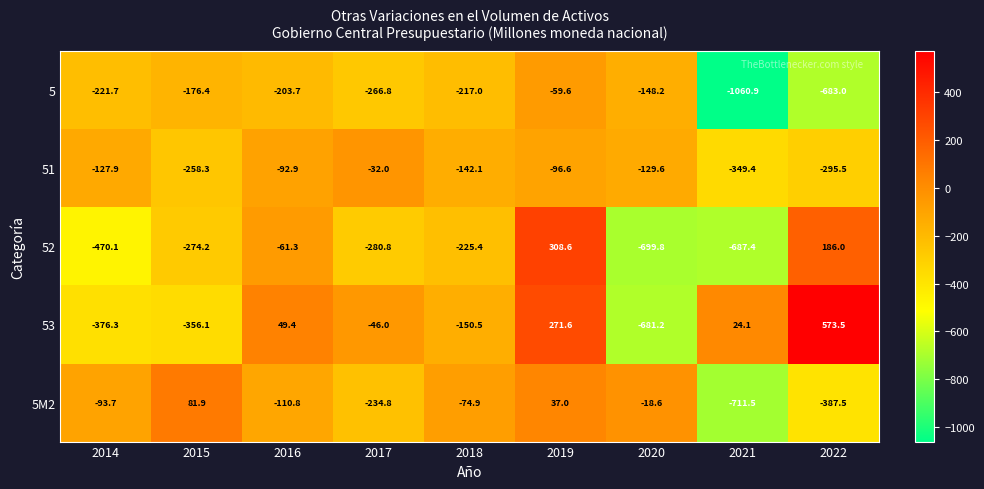

What is the difference between the 52 values at 2015 and 2018?

48.8